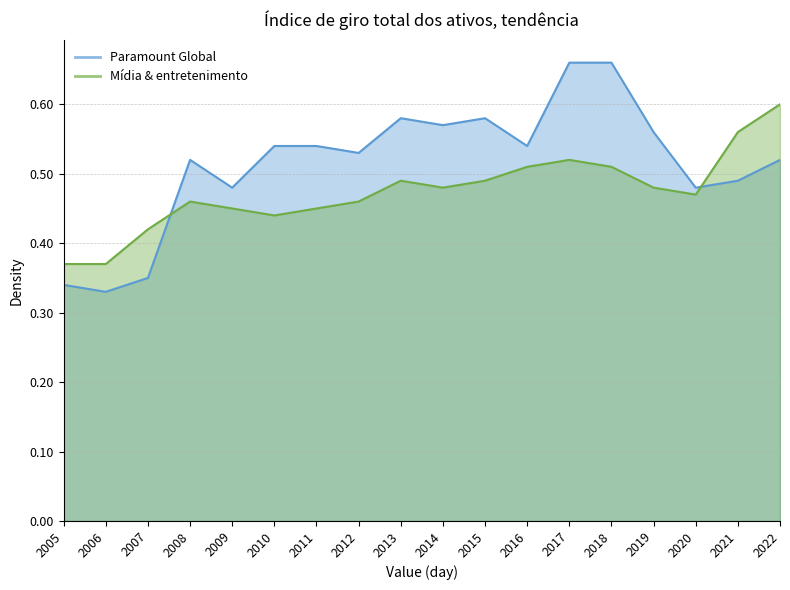

Which label corresponds to the largest value in the chart?

2017